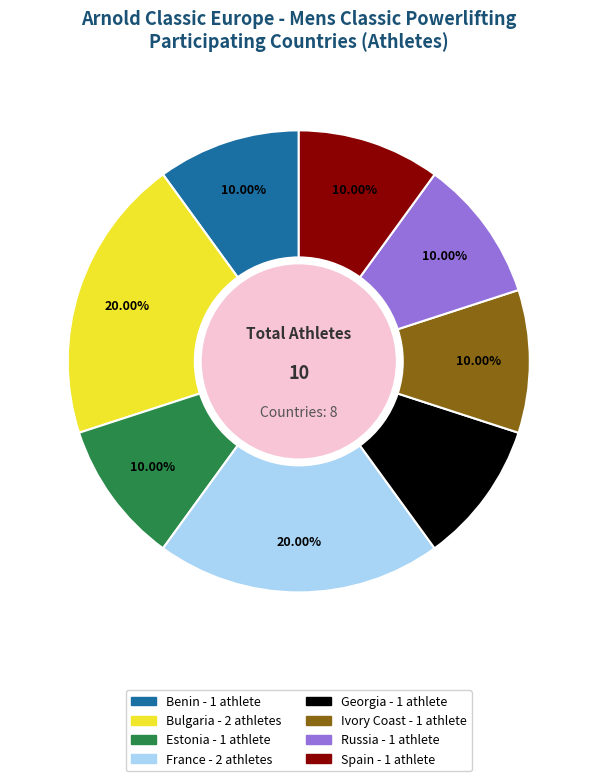

How much of the chart is everything except Estonia?

90.0%